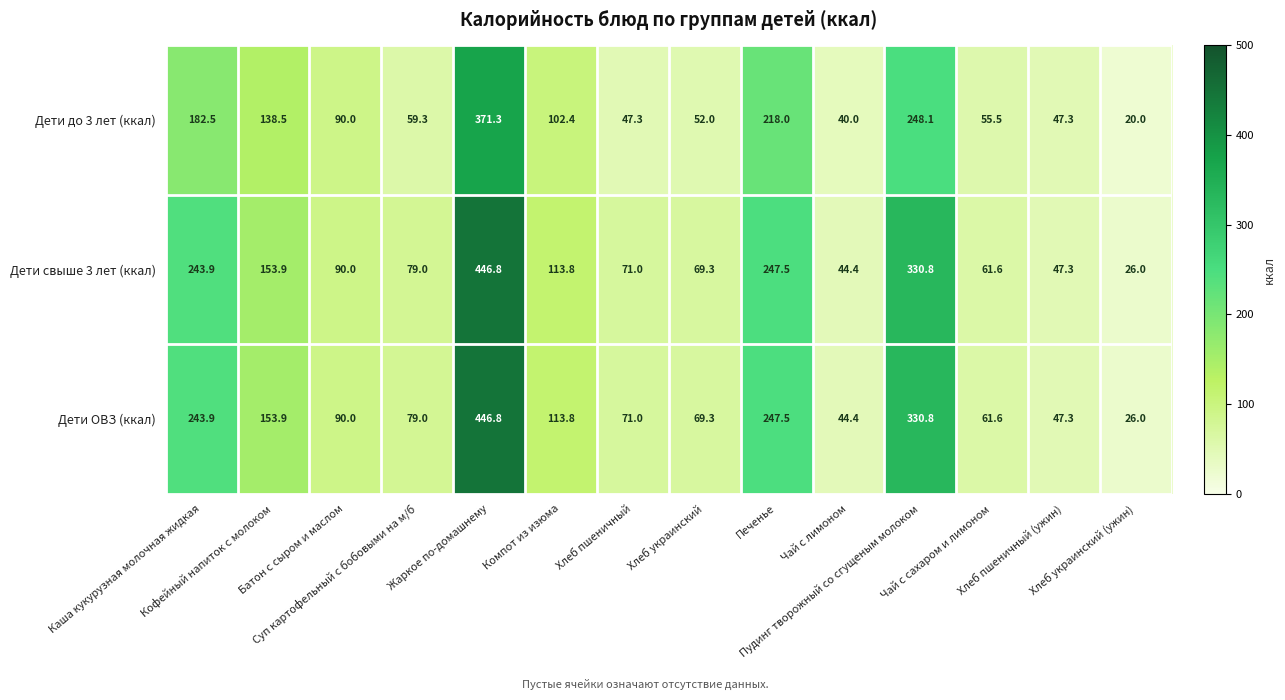

What is the sum of all Дети до 3 лет (ккал) values?

1672.2